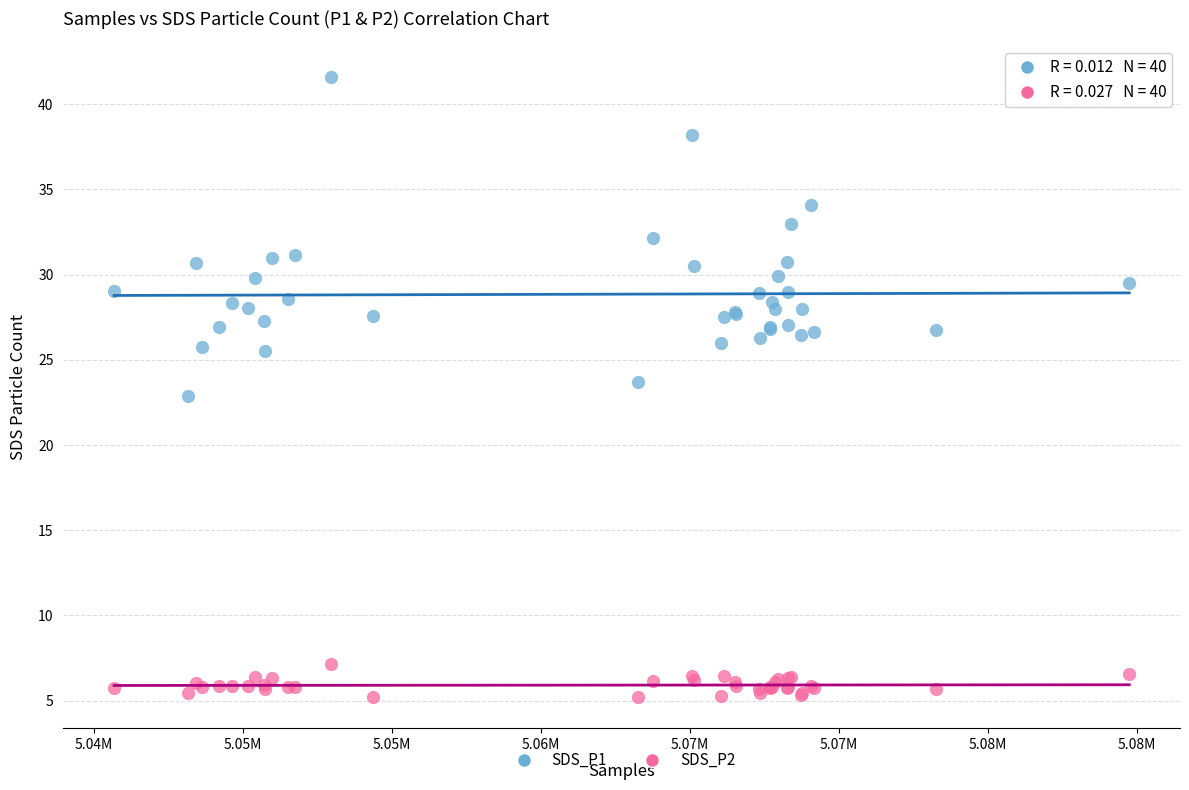

Which series reaches the maximum Y coordinate?

SDS_P1